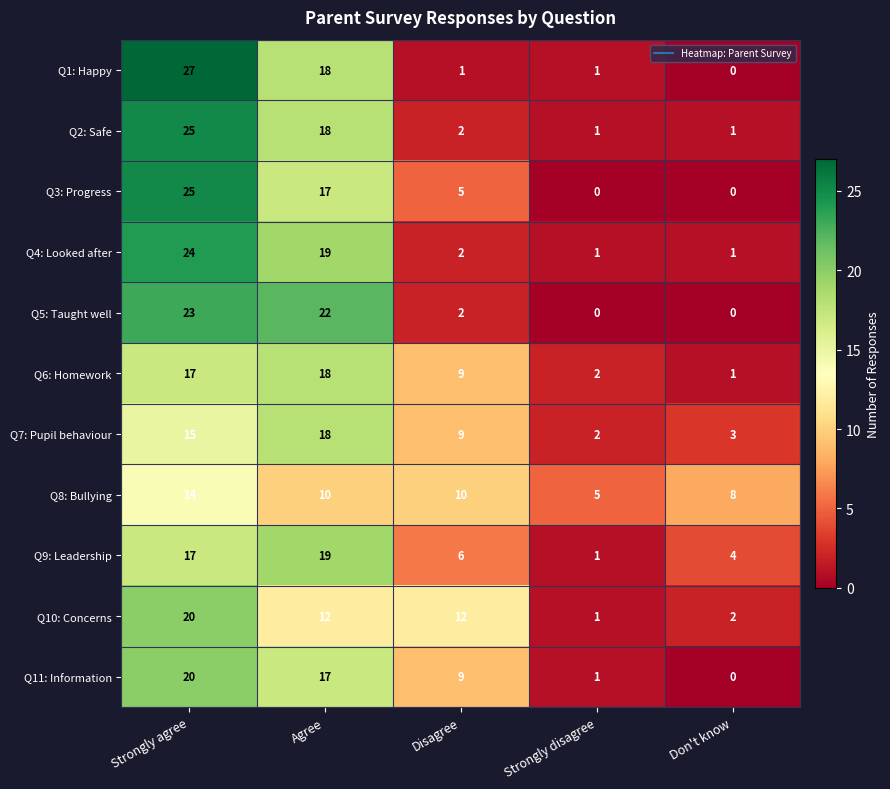

True or false: Q11: Information has a value of 35 at Strongly agree.

False